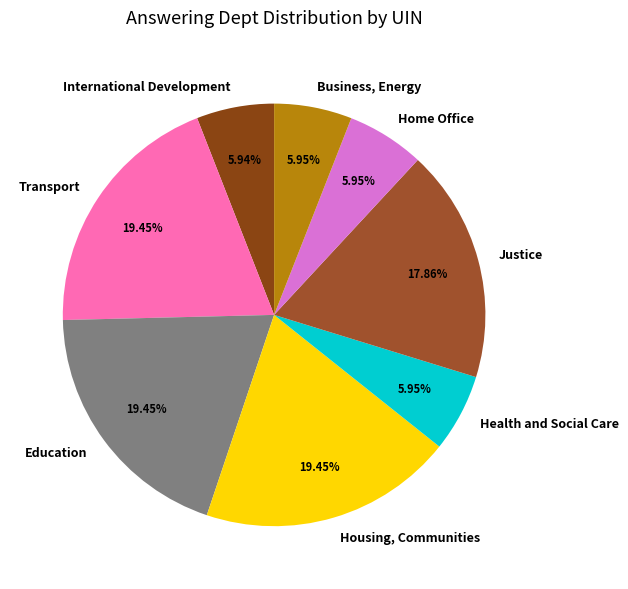

Between Education and Home Office, which is larger?

Education